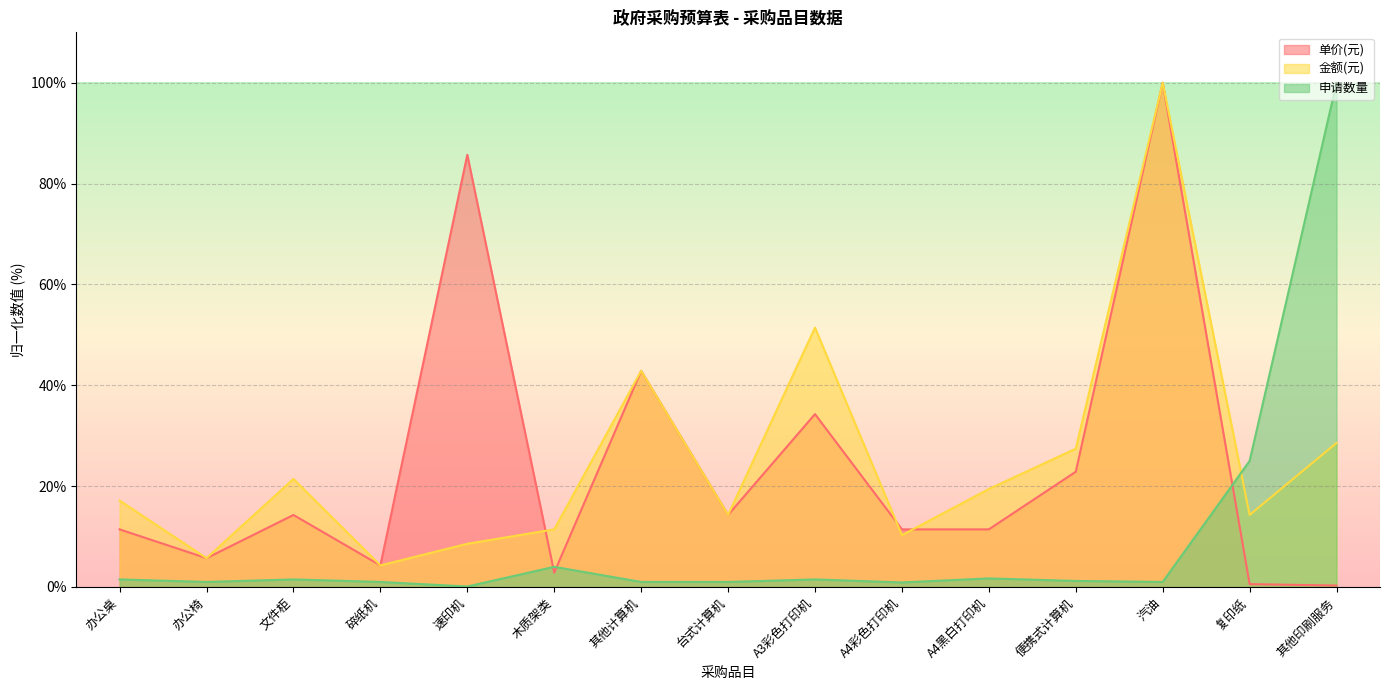

How many data points does each series have?

15